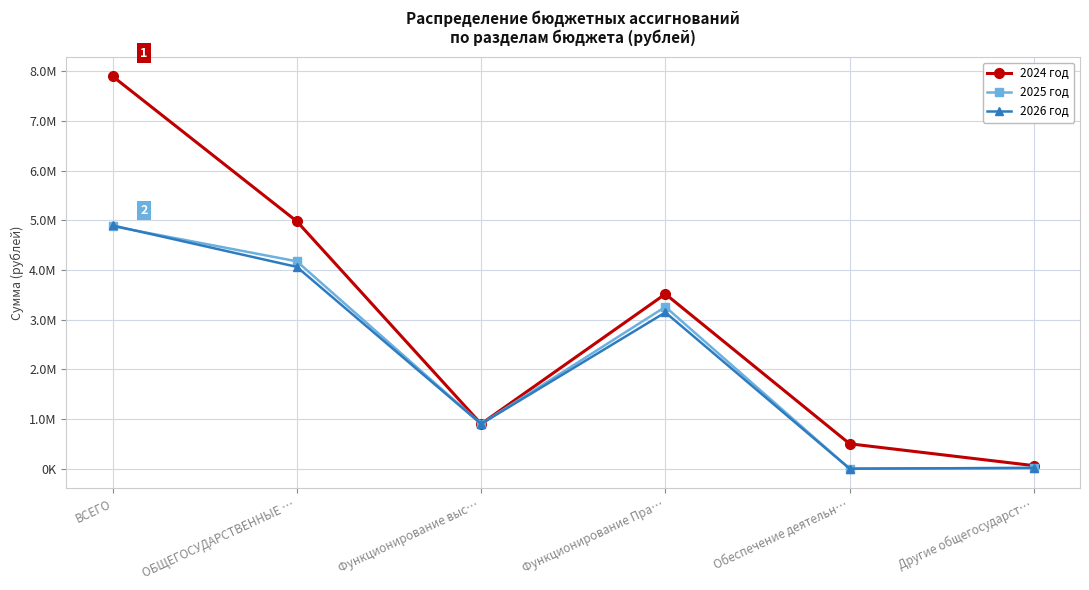

True or false: 2026 год and 2025 год cross at least once.

True